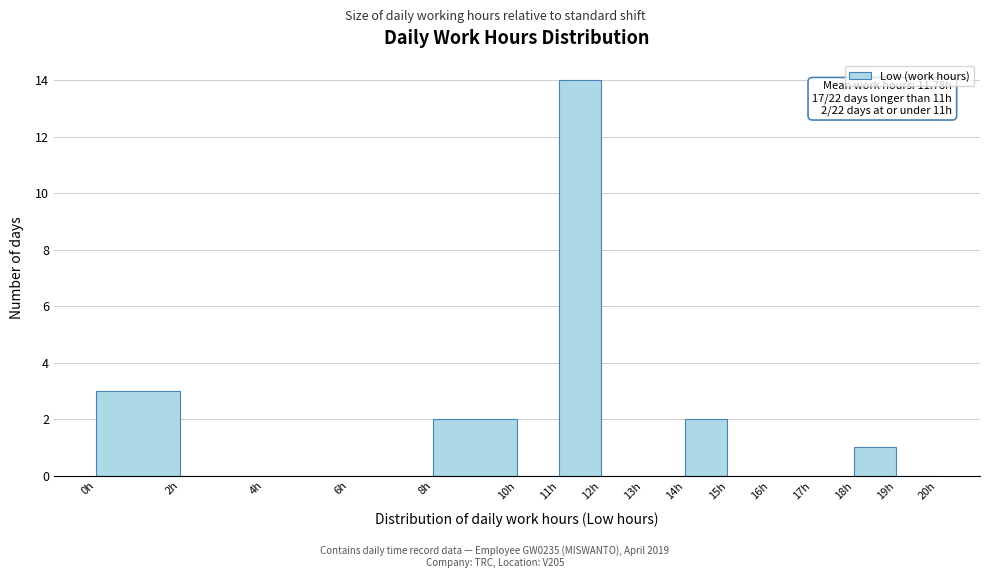

Which range on the x-axis has the tallest bar?

11 to 12